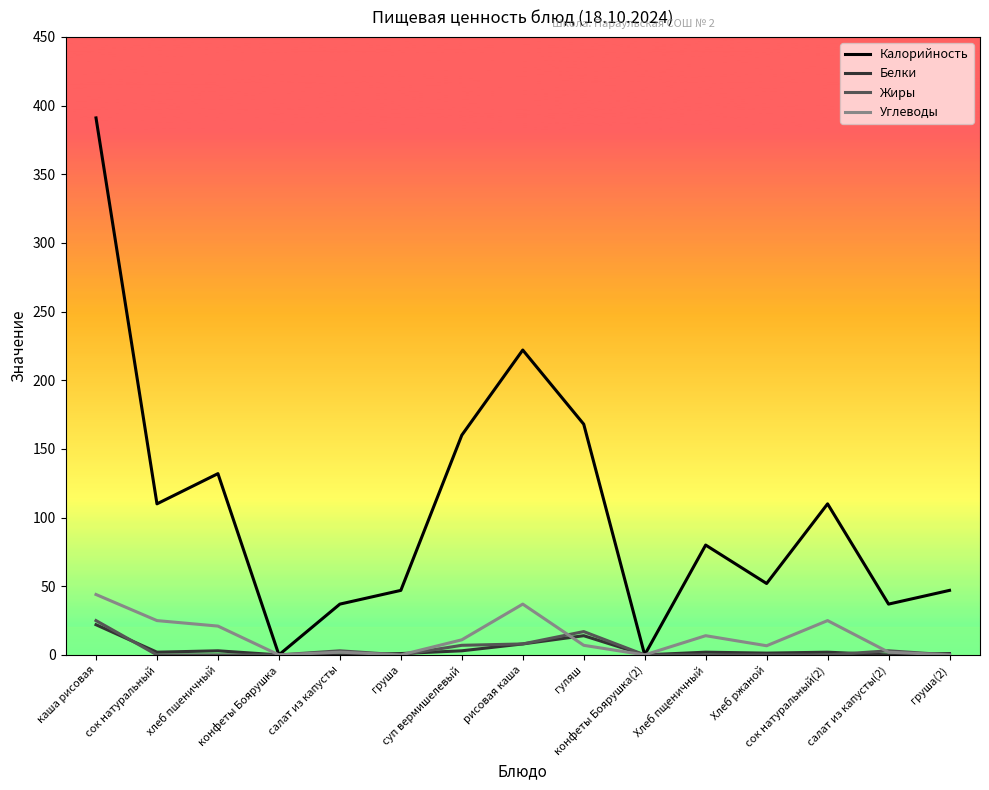

Which series has the largest total across all categories?

Калорийность